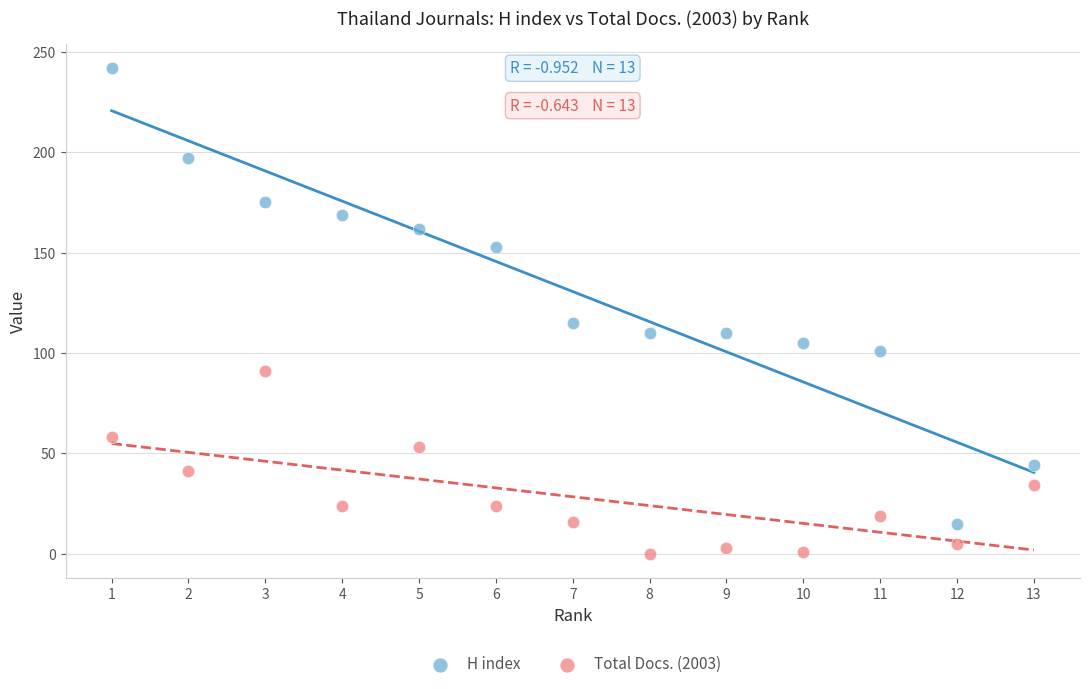

Across all data points, what is the range of Y values (max minus min)?

242